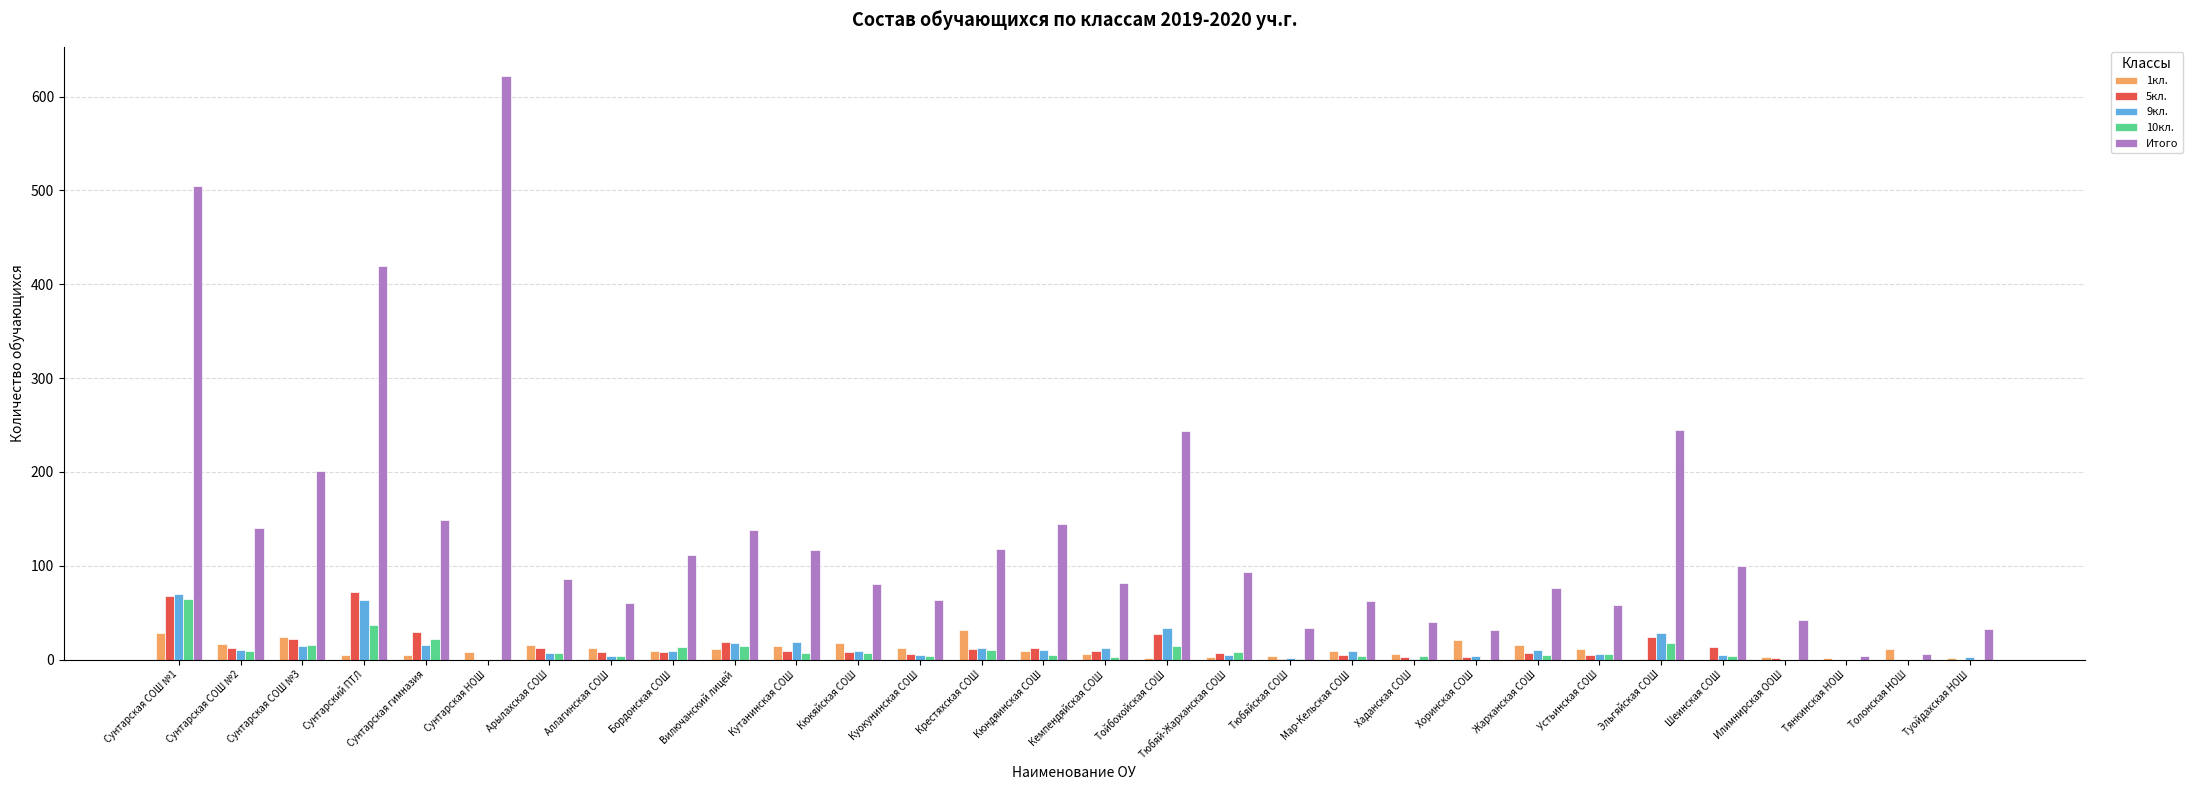

Which series has the largest total across all categories?

Итого